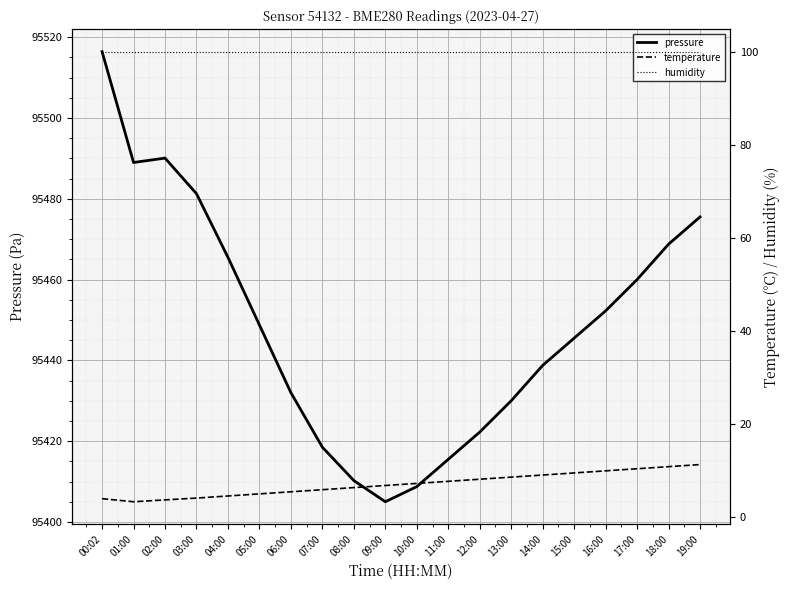

True or false: temperature has a value of 6.3 at 08:00.

True